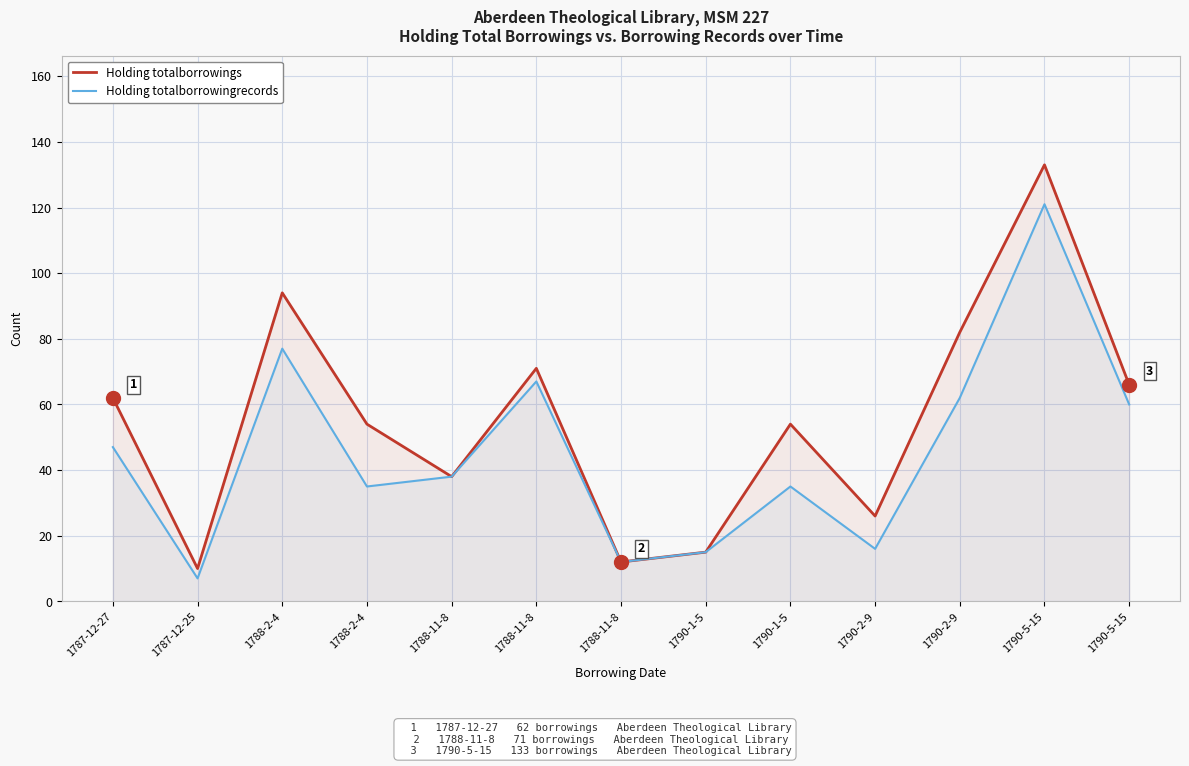

What is the total value across all series at 1790-1-5?

30